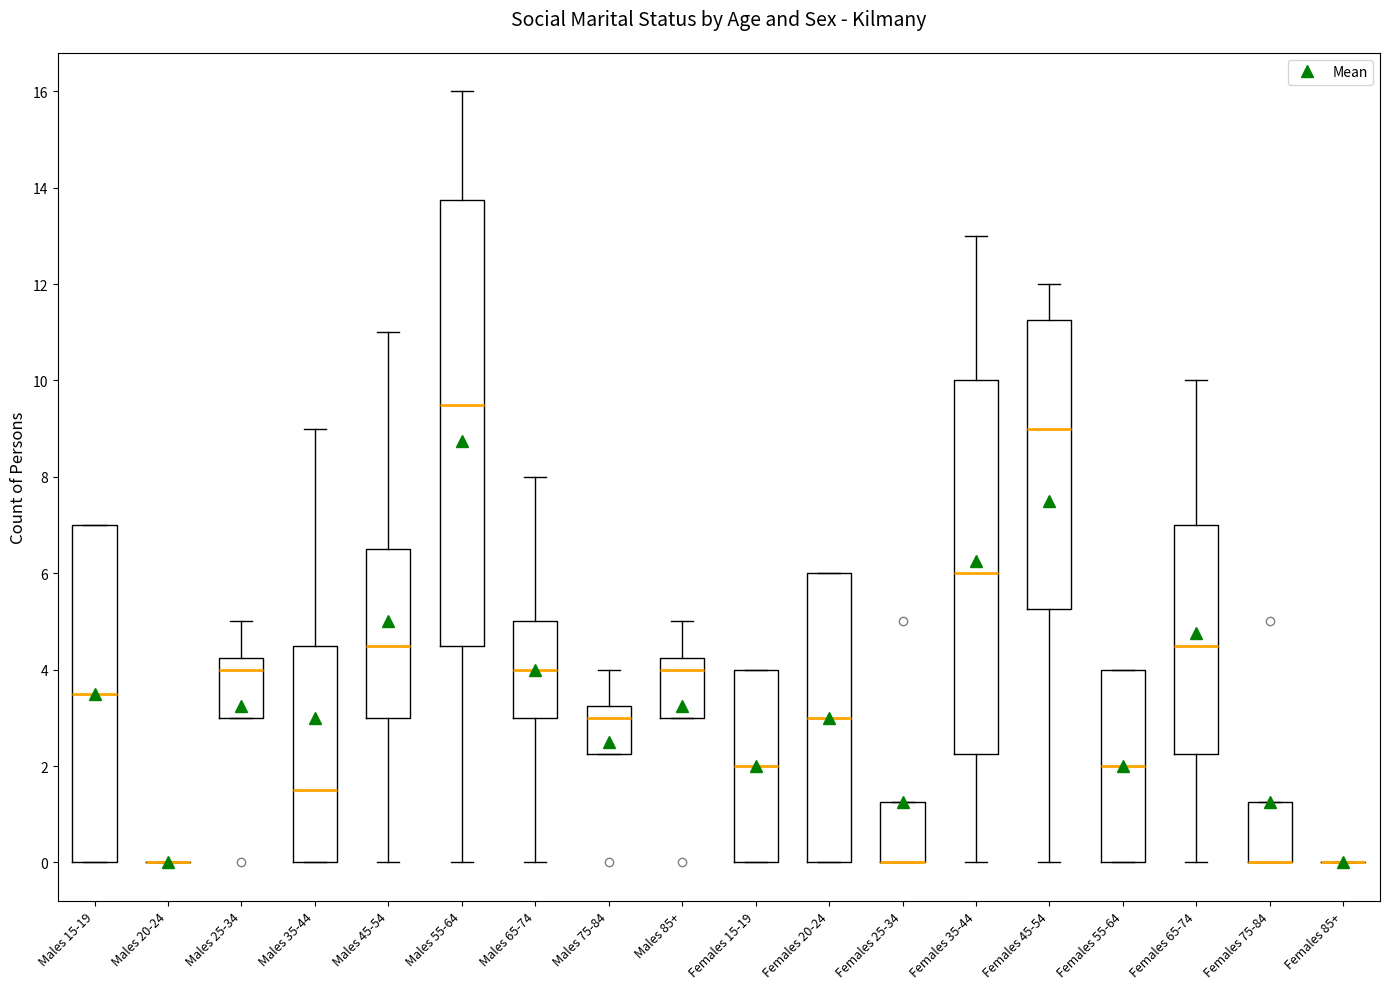

Reading left to right, transcribe this box plot: for each box, give where its median line is, the range the box spans, and where its two whiskers end, as read against the y-axis. The values are not printed on the chart, so give them approximately, as read against the axis.

Males 15-19: median 3.6, box 0.0 to 7.0, whiskers 0.0 to 7.0
Males 20-24: box collapsed to a line at 0.0, whiskers 0.0 to 0.0
Males 25-34: median 4.0, box 3.0 to 4.2, whiskers 3.0 to 5.0
Males 35-44: median 1.6, box 0.0 to 4.6, whiskers 0.0 to 9.0
Males 45-54: median 4.6, box 3.0 to 6.6, whiskers 0.0 to 11.0
Males 55-64: median 9.6, box 4.6 to 13.8, whiskers 0.0 to 16.0
Males 65-74: median 4.0, box 3.0 to 5.0, whiskers 0.0 to 8.0
Males 75-84: median 3.0, box 2.2 to 3.2, whiskers 2.2 to 4.0
Males 85+: median 4.0, box 3.0 to 4.2, whiskers 3.0 to 5.0
Females 15-19: median 2.0, box 0.0 to 4.0, whiskers 0.0 to 4.0
Females 20-24: median 3.0, box 0.0 to 6.0, whiskers 0.0 to 6.0
Females 25-34: median 0.0 (drawn on the box's lower edge), box 0.0 to 1.2, whiskers 0.0 to 1.2
Females 35-44: median 6.0, box 2.2 to 10.0, whiskers 0.0 to 13.0
Females 45-54: median 9.0, box 5.2 to 11.2, whiskers 0.0 to 12.0
Females 55-64: median 2.0, box 0.0 to 4.0, whiskers 0.0 to 4.0
Females 65-74: median 4.6, box 2.2 to 7.0, whiskers 0.0 to 10.0
Females 75-84: median 0.0 (drawn on the box's lower edge), box 0.0 to 1.2, whiskers 0.0 to 1.2
Females 85+: box collapsed to a line at 0.0, whiskers 0.0 to 0.0